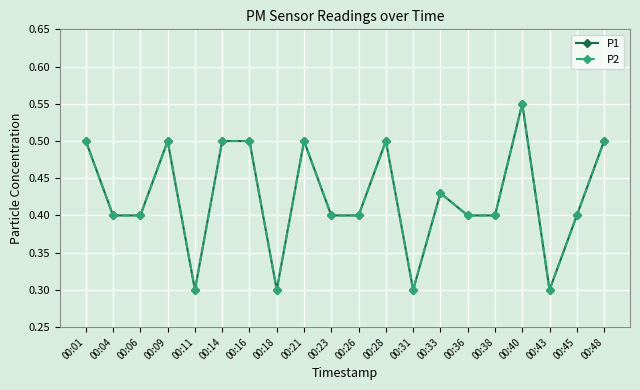

What is the average value of the P1 series?

0.4